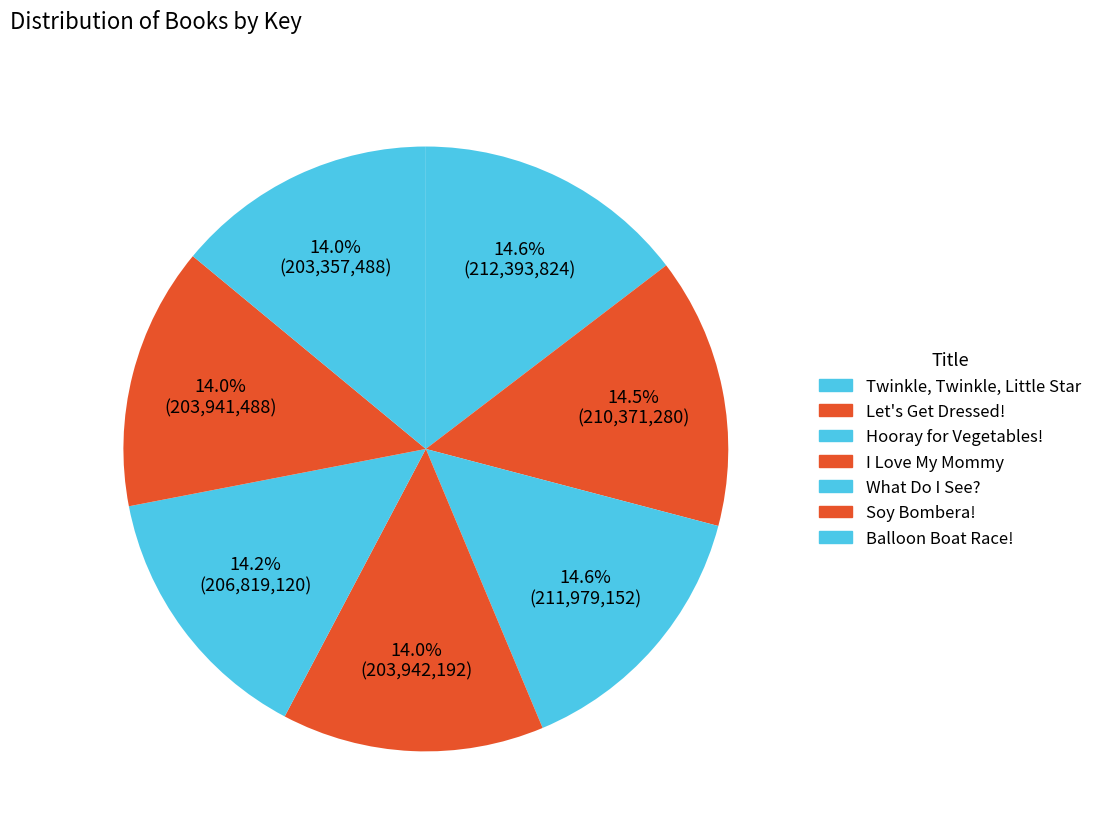

To the nearest percent, what portion does Let's Get Dressed! represent?

14%